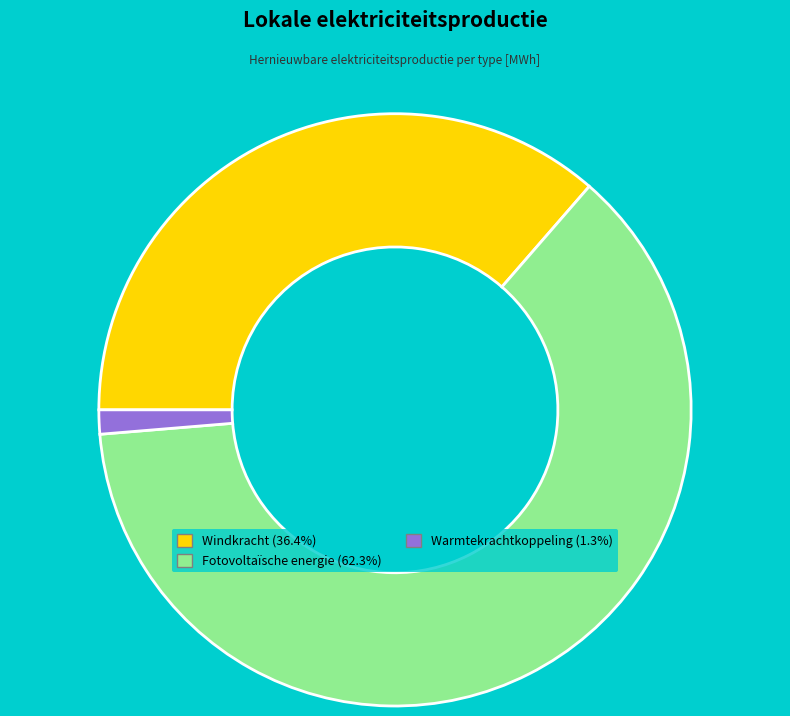

Is Fotovoltaïsche energie the majority of the pie?

Yes